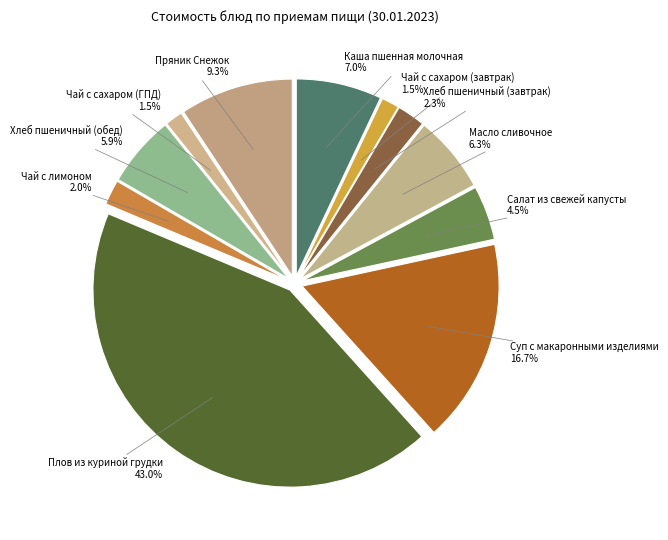

True or false: Суп с макаронными изделиями accounts for 23% of the total.

False